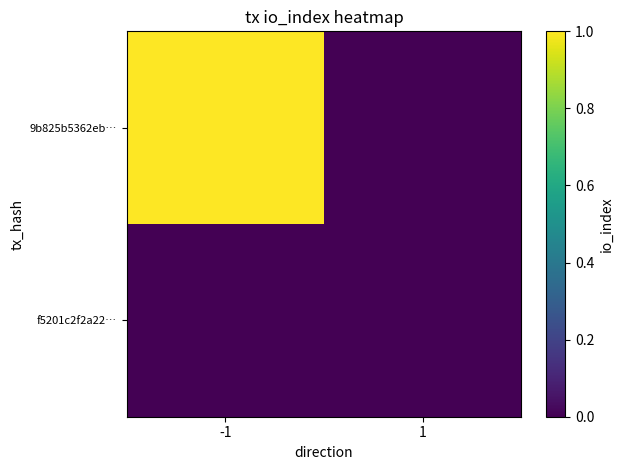

At how many categories does at least one series exceed 0?

1